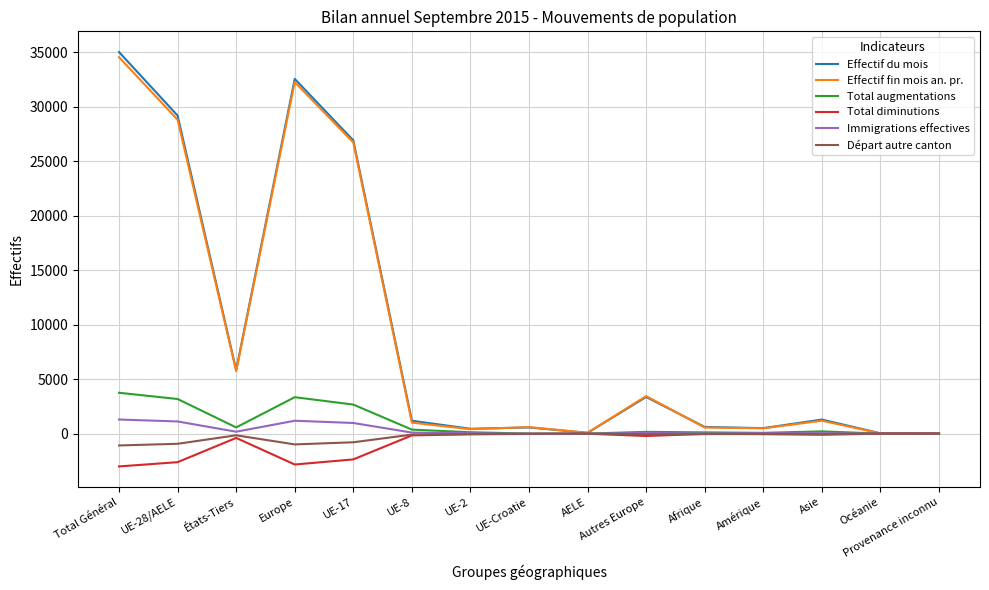

True or false: Départ autre canton has more than 0 points higher than both neighbors.

True